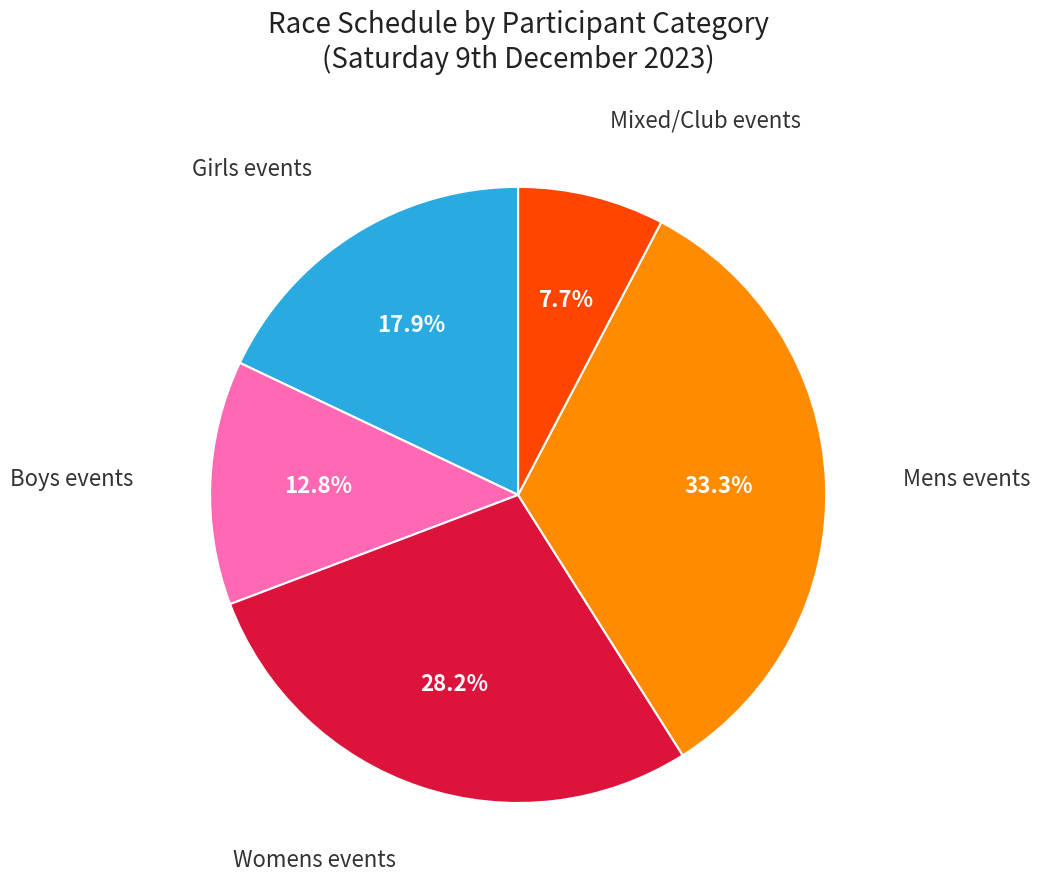

Is there a majority slice in this chart?

No